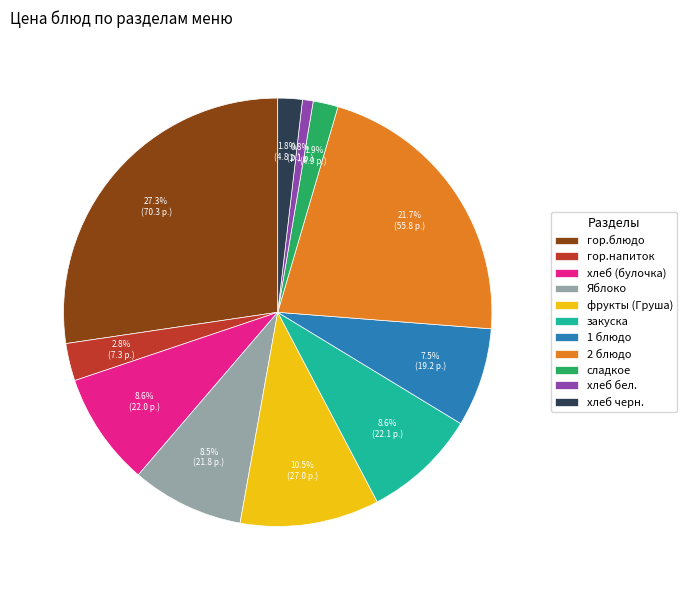

To the nearest percent, what percentage of the pie is хлеб бел.?

1%